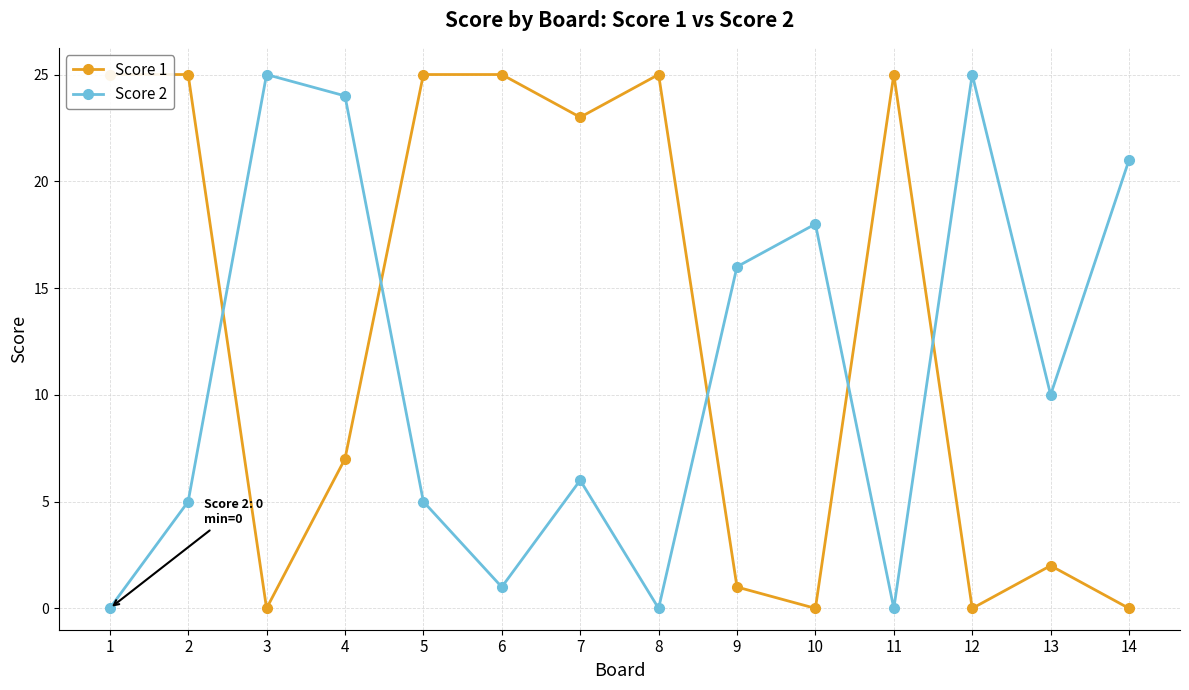

Reading left to right, transcribe all the data shown in this chart.

Score 1: 25	25	0	7	25	25	23	25	1	0	25	0	2	0
Score 2: 0	5	25	24	5	1	6	0	16	18	0	25	10	21